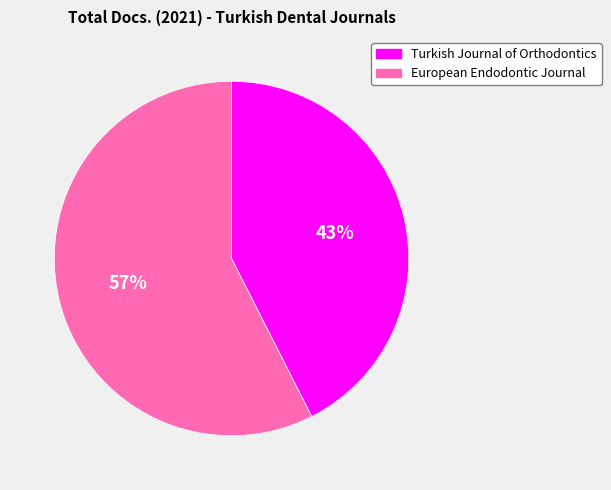

To the nearest percent, what is the average slice percentage?

50%